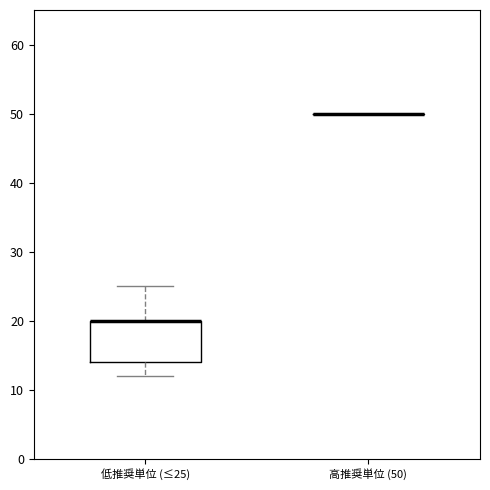

Which box is the tallest, from its lower edge to its upper edge?

低推奨単位 (≤25)